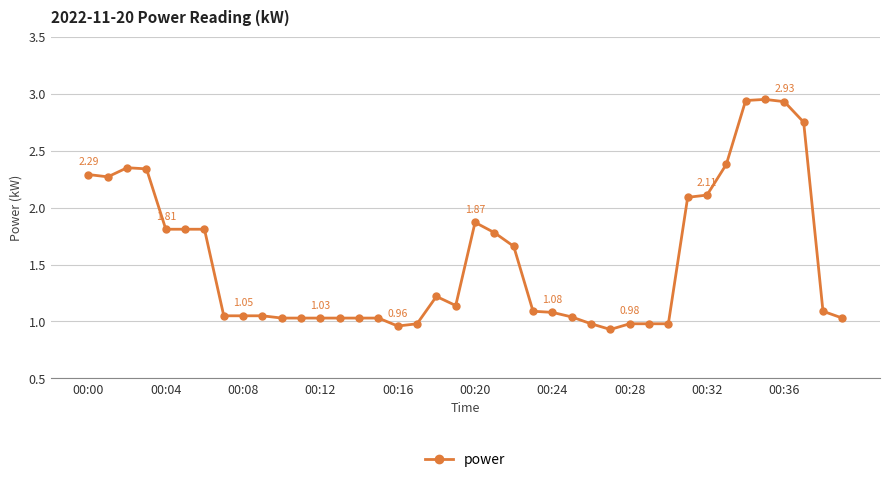

What is the value of the 19th point from the left?

1.2